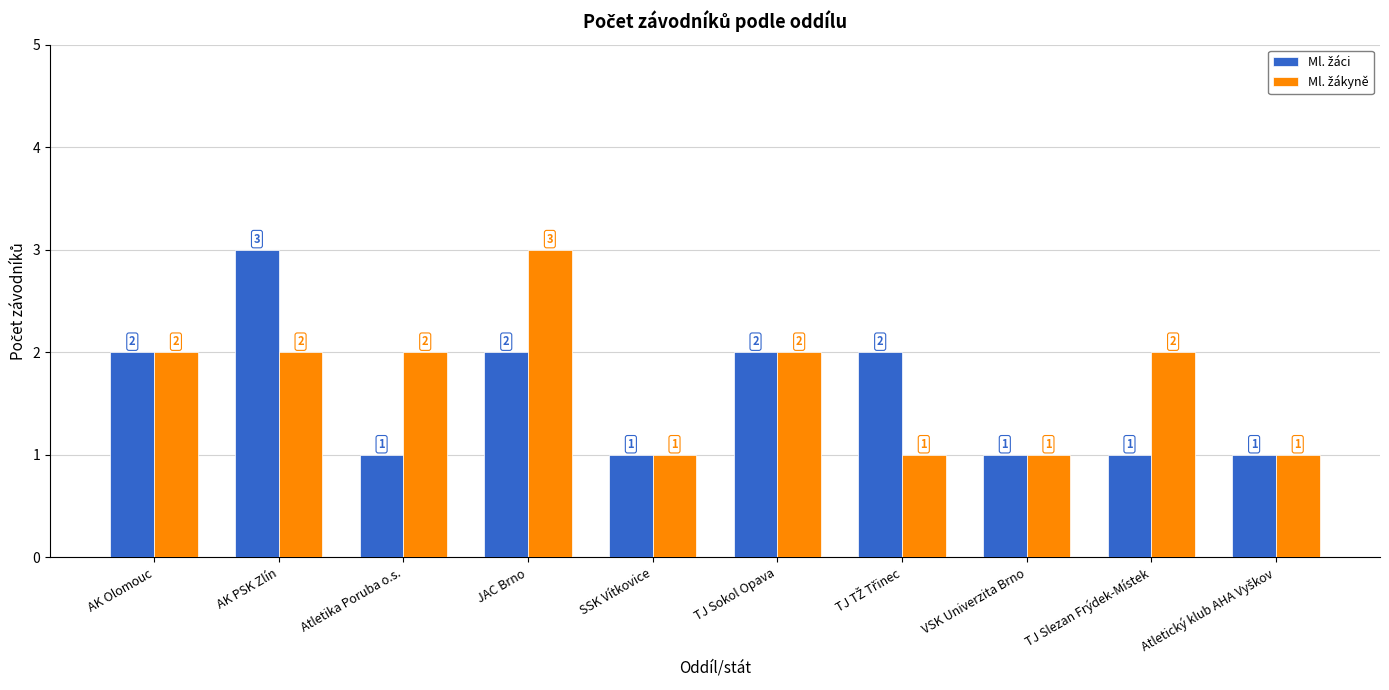

Which category has the highest value in the Ml. žáci series?

AK PSK Zlín